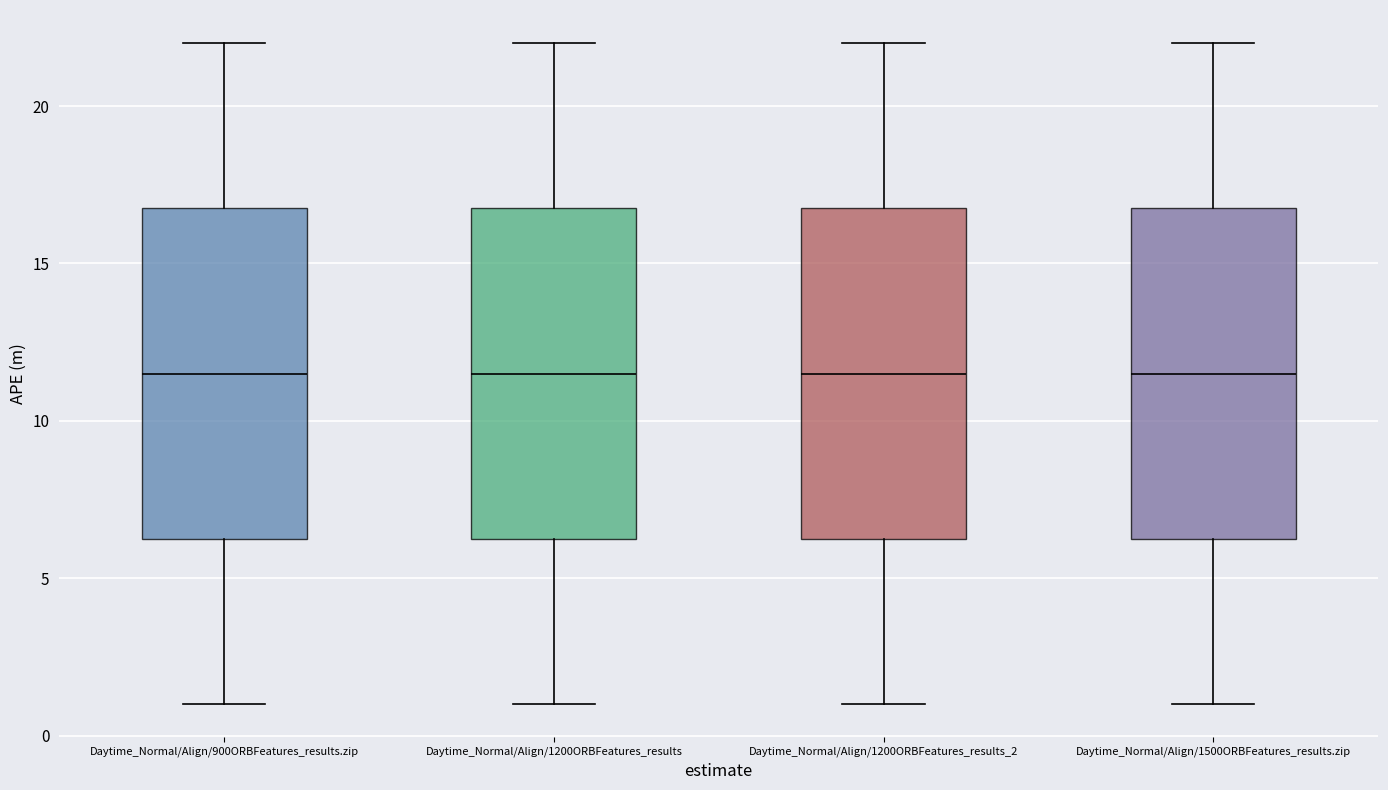

Where is the lower edge of the box for Daytime_Normal/Align/1200ORBFeatures_results_2 on the y-axis? The values are not printed on the chart, so give them approximately, as read against the axis.

6.5